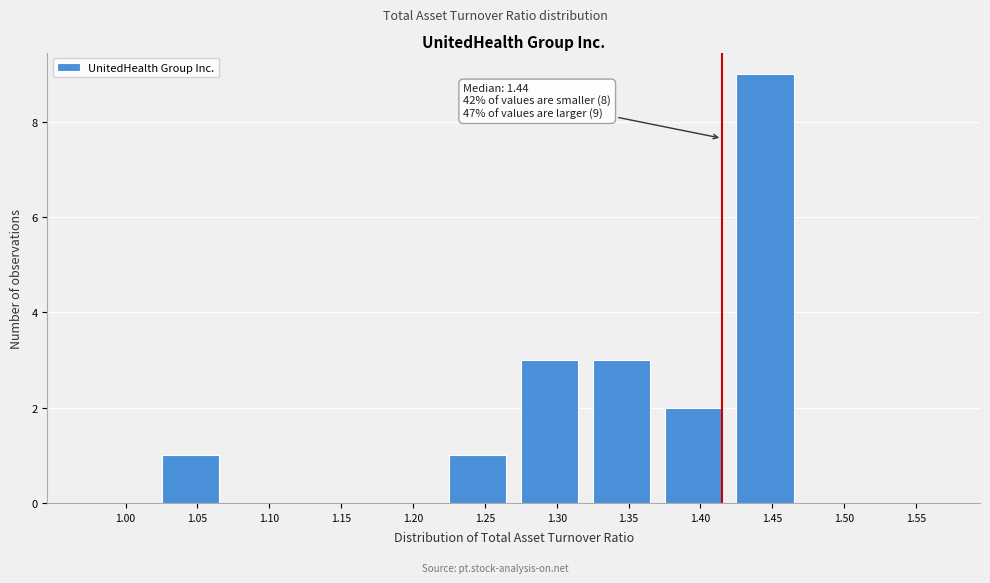

Reading left to right, what are all the values shown in this chart?

1.00=0	1.05=1	1.10=0	1.15=0	1.20=0	1.25=1	1.30=3	1.35=3	1.40=2	1.45=9	1.50=0	1.55=0